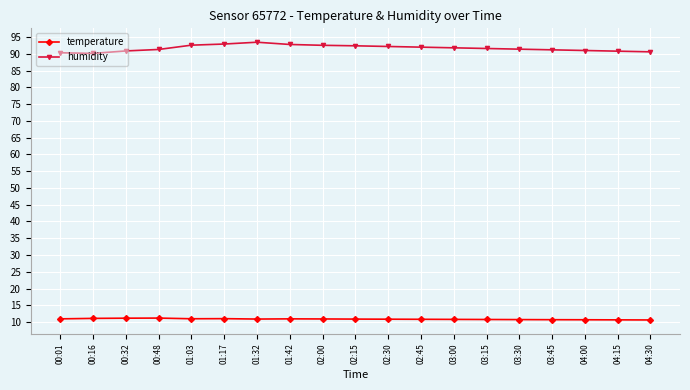

What is the label of the 18th point from the left?

04:15